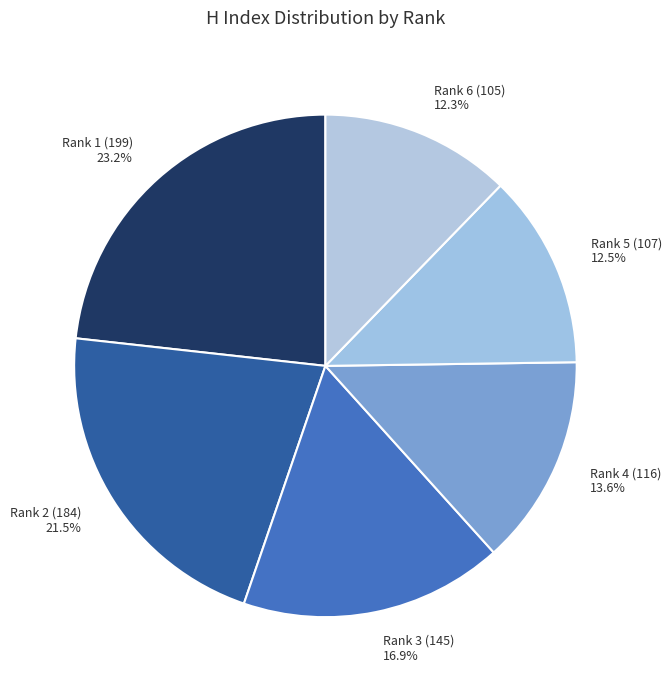

Is it true that Rank 1 (199) is 15% of the pie?

False